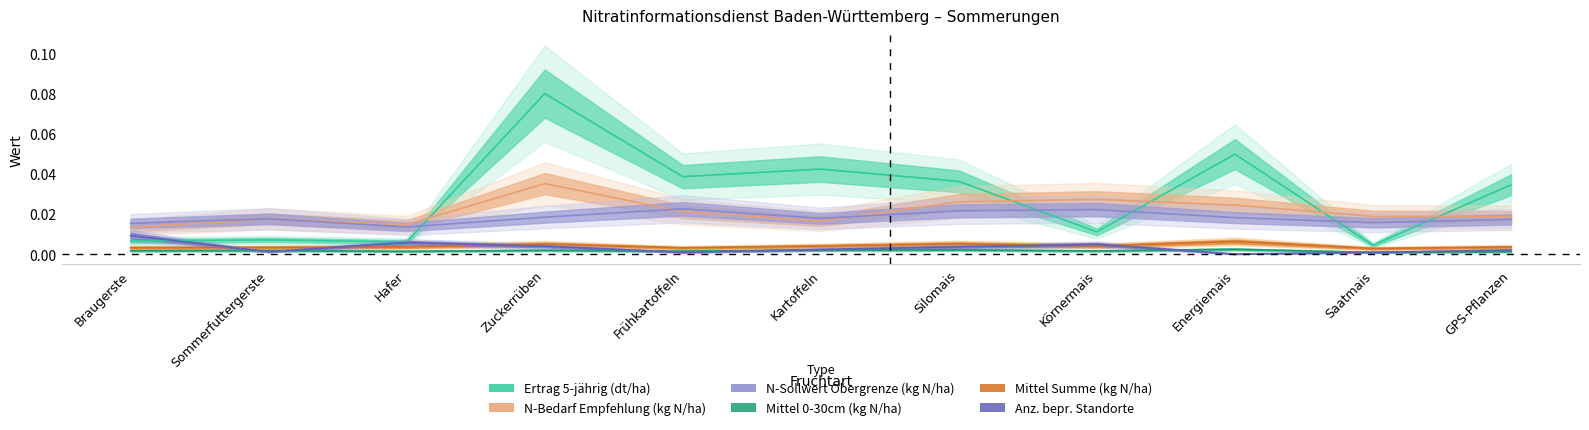

Is this an area chart (filled region under the line)?

No